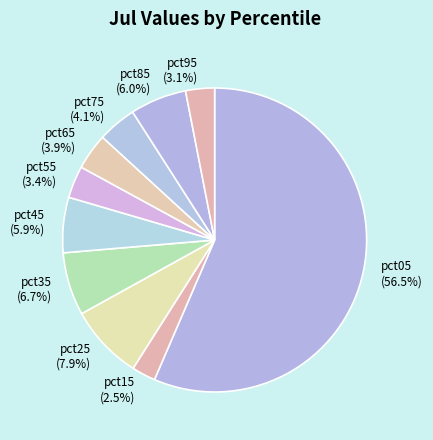

To the nearest percent, what is the average slice percentage?

10%